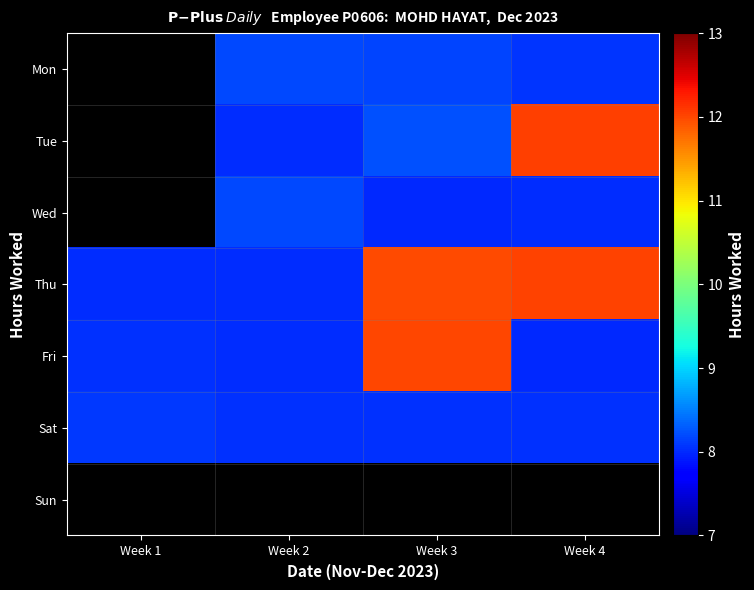

At Week 1, list the series in order from largest to smallest.

Sat, Sun, Fri, Mon, Tue, Wed, Thu